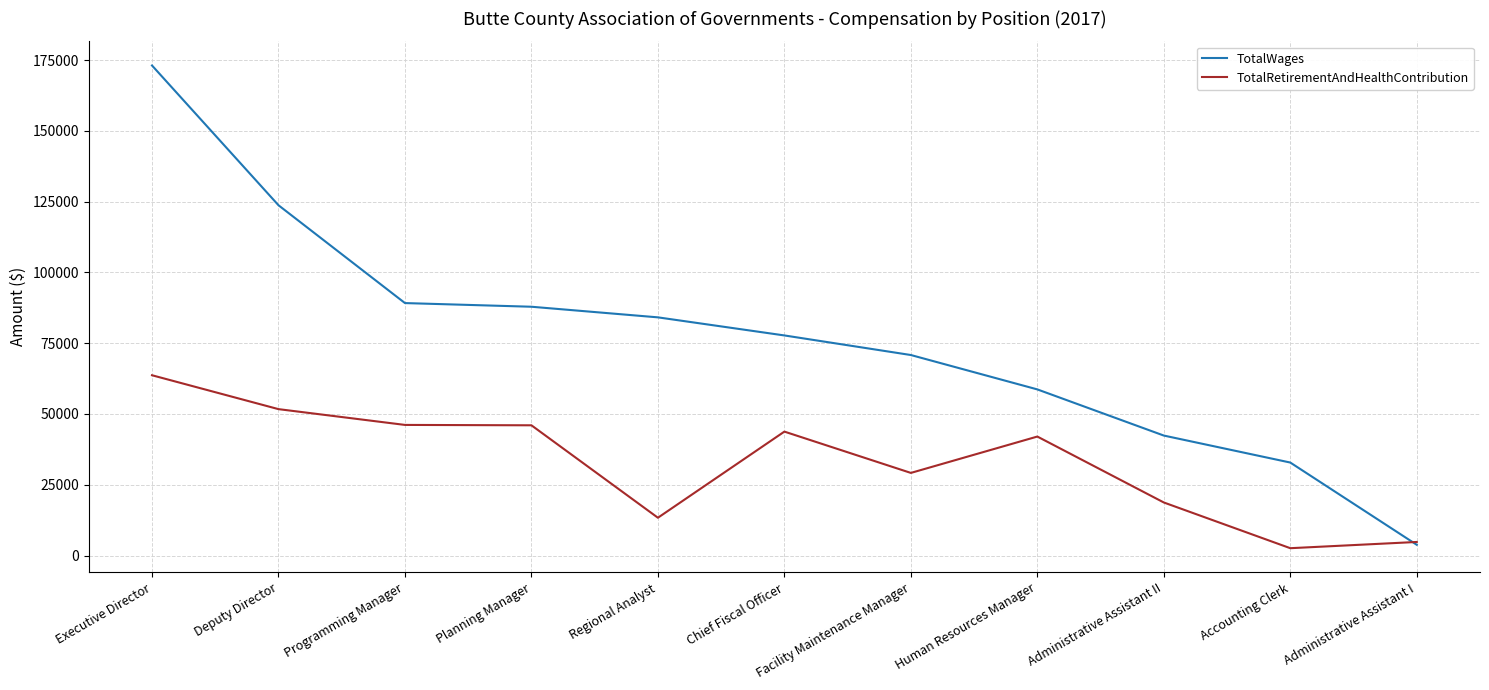

Is the value of TotalWages at Facility Maintenance Manager greater than the value of TotalRetirementAndHealthContribution at Human Resources Manager?

Yes